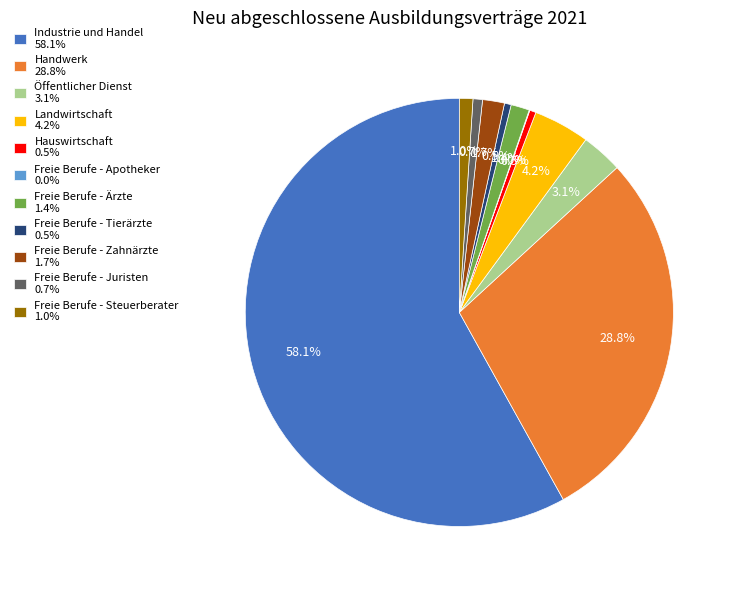

Does Öffentlicher Dienst 3.1% account for over 50% of the chart?

No